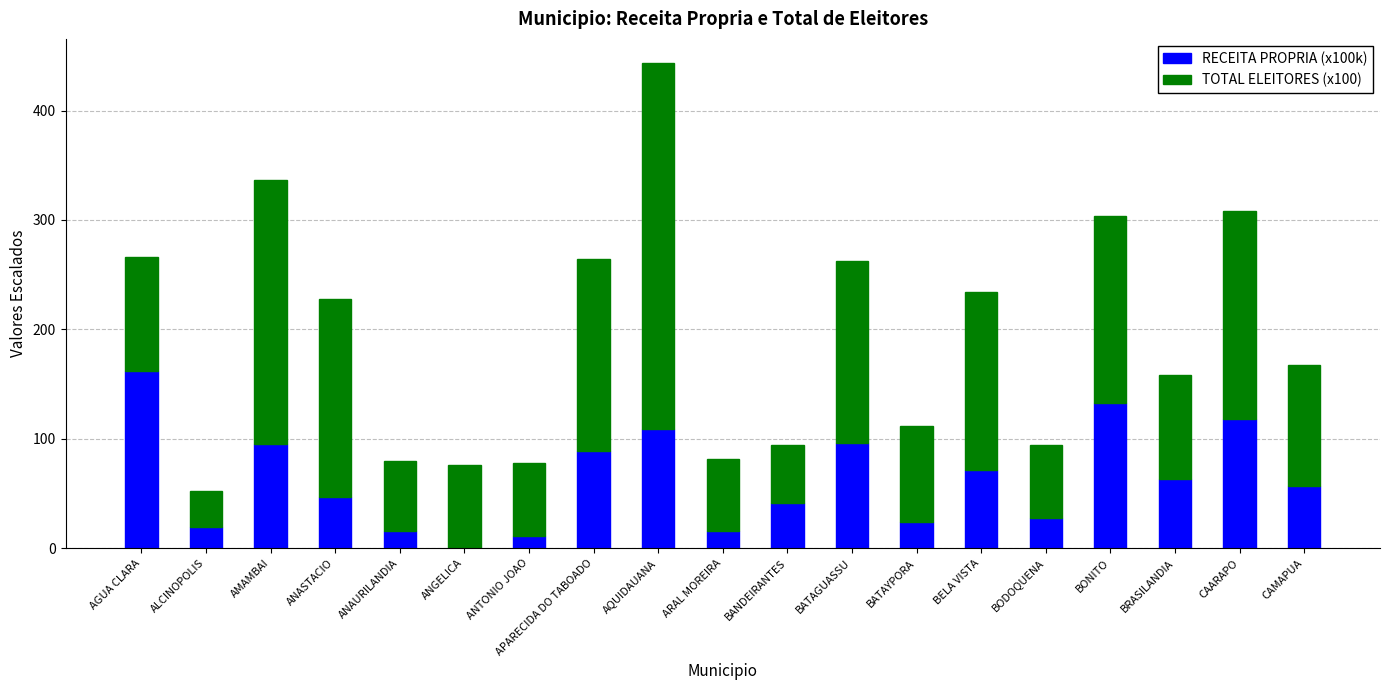

The RECEITA PROPRIA (x100k) series shows 16.8 at CAMAPUA. True or false?

False